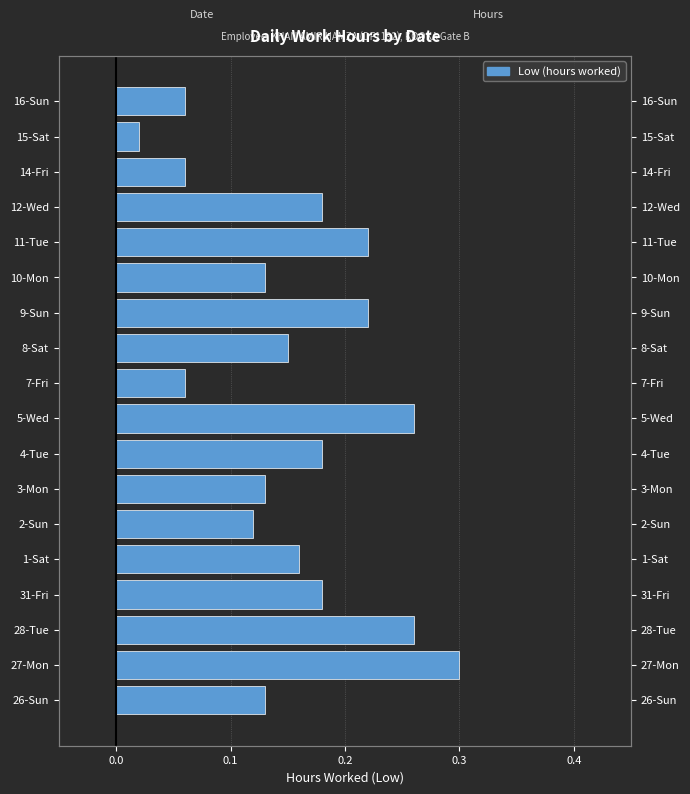

Are the bars horizontal?

Yes